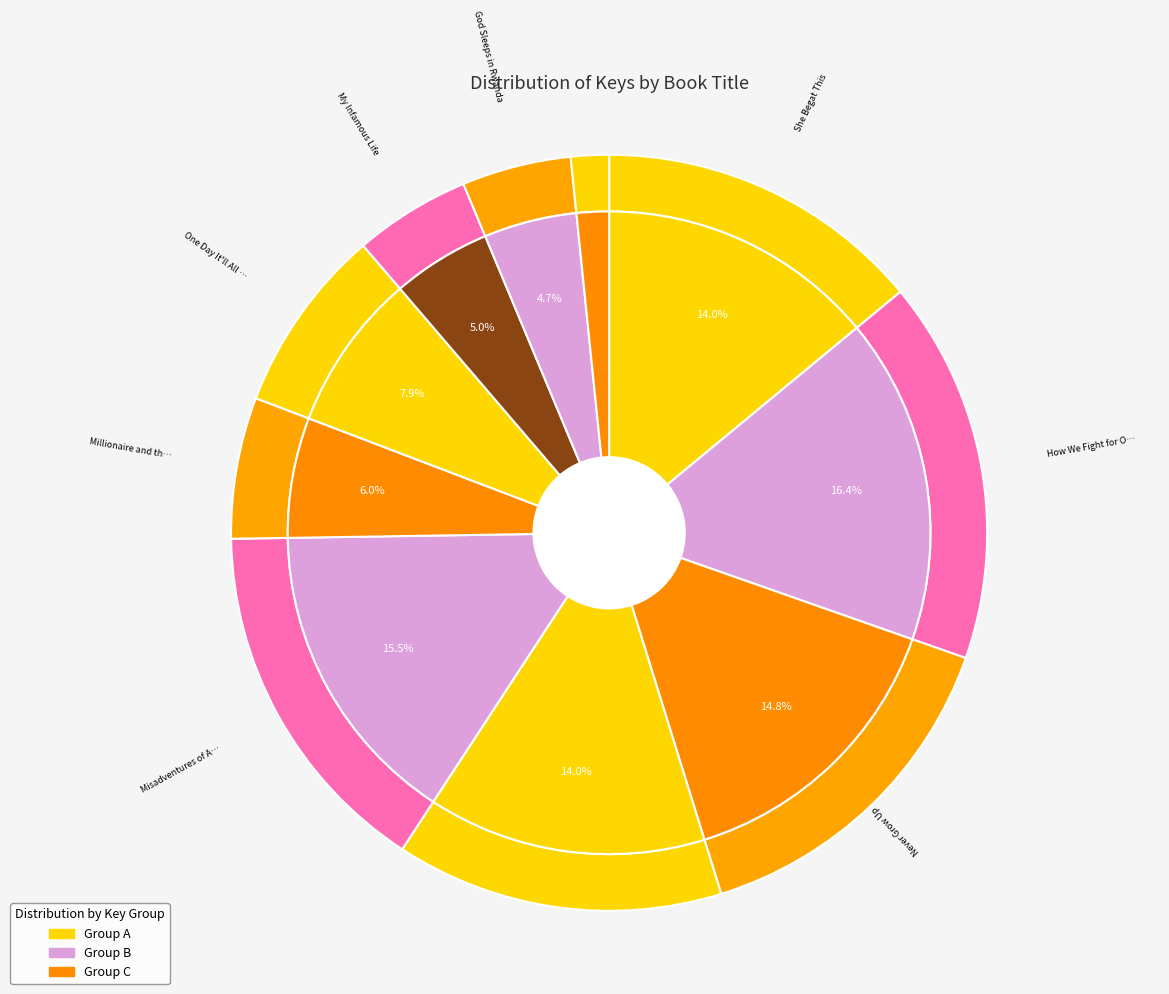

Is She Begat This the majority of the pie?

No